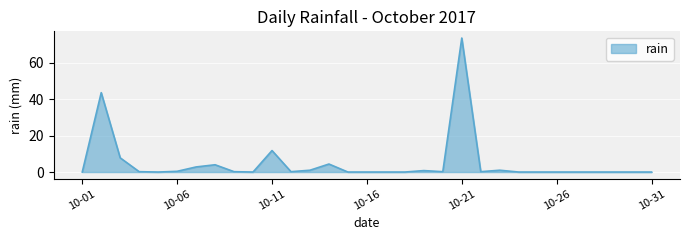

What is the maximum value shown in the chart?

73.6